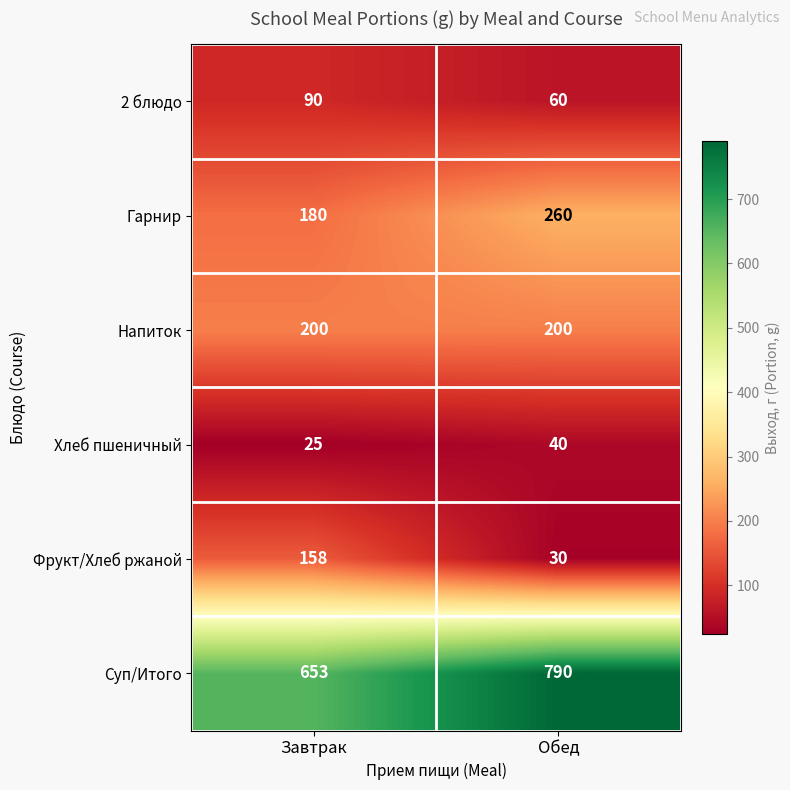

What is the total value across all series at Завтрак?

1306